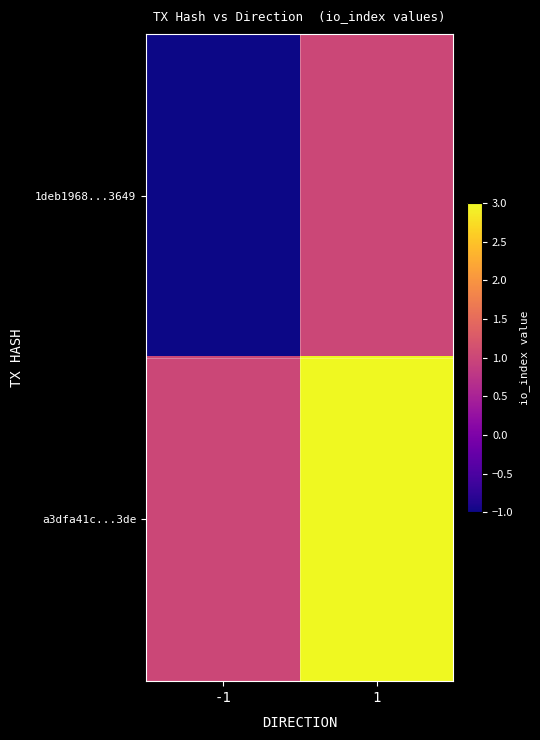

How many distinct data groups are displayed?

2